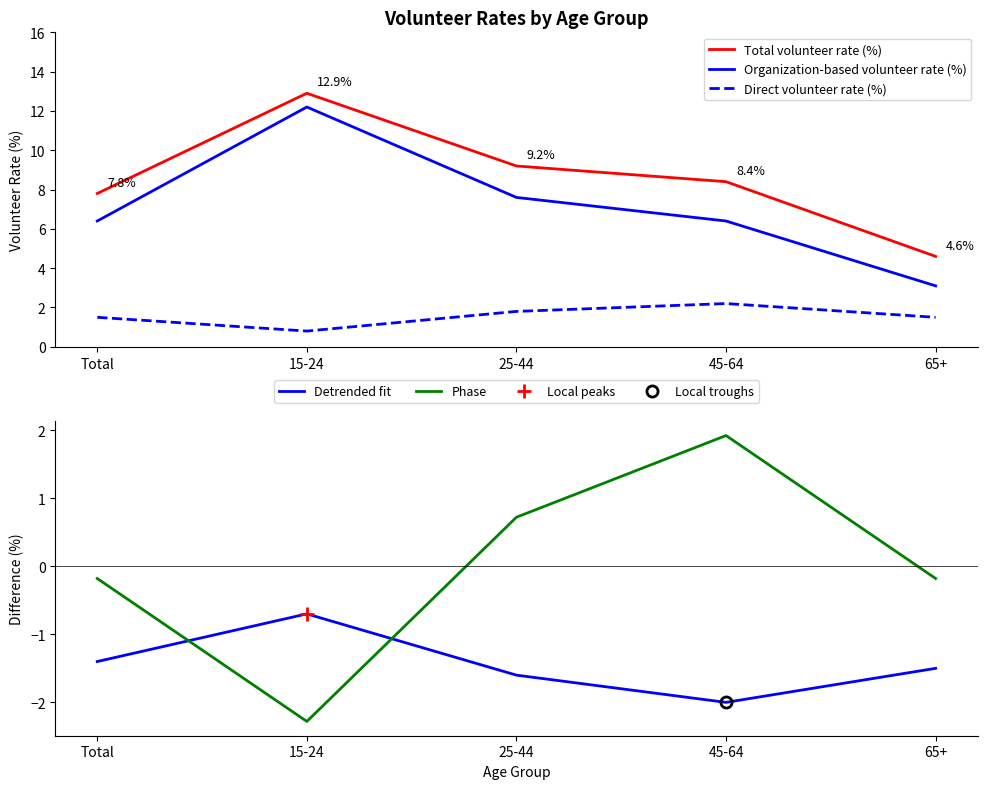

Which category has the highest value in the Total volunteer rate (%) series?

15-24